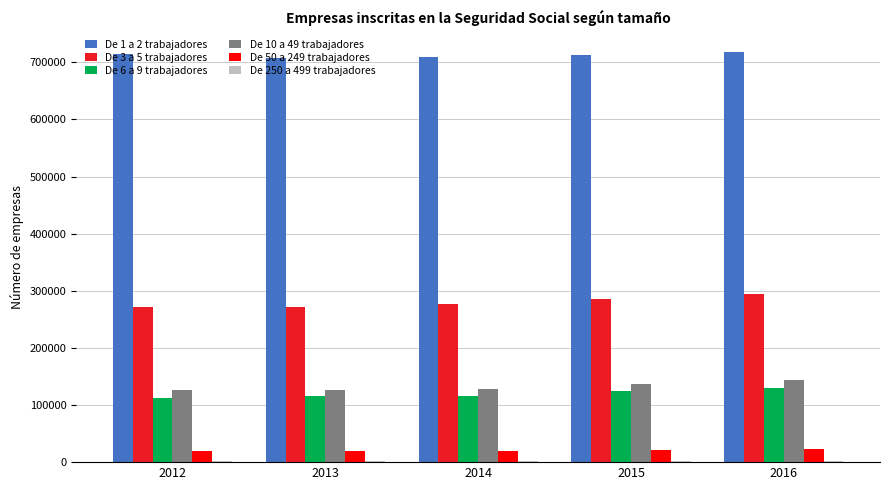

True or false: De 50 a 249 trabajadores has a value of 19840 at 2012.

True